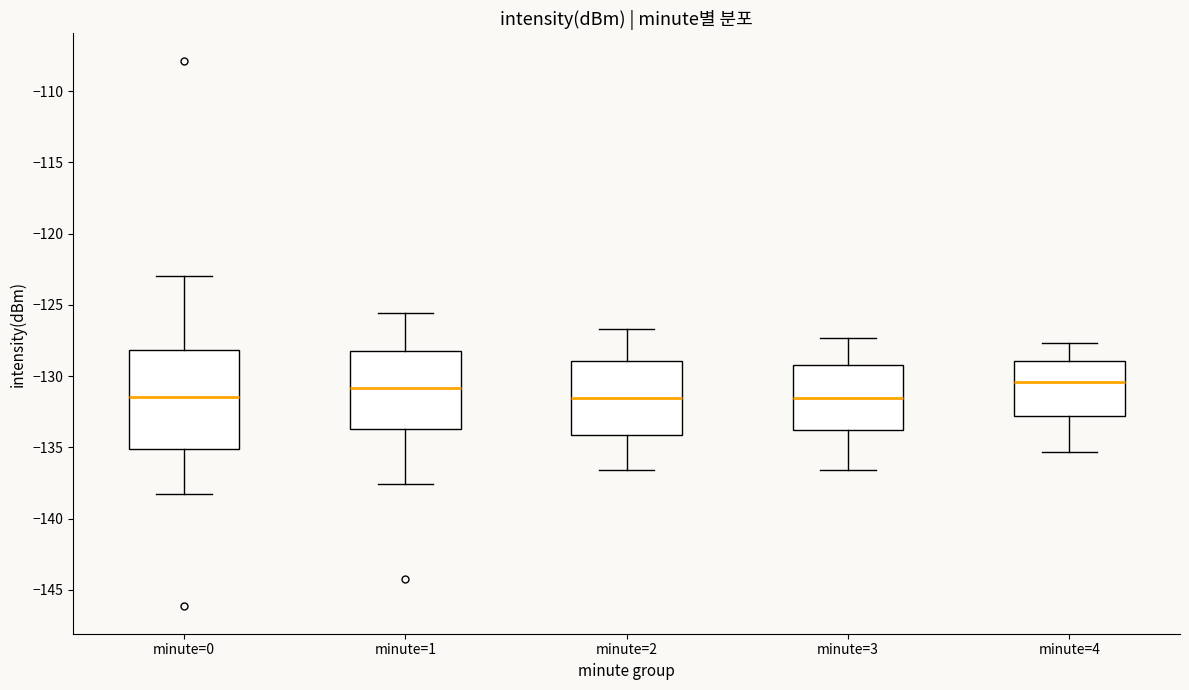

Reading left to right, transcribe this box plot: for each box, give where its median line is, the range the box spans, and where its two whiskers end, as read against the y-axis. The values are not printed on the chart, so give them approximately, as read against the axis.

minute=0: median -131.5, box -135.0 to -128.0, whiskers -138.5 to -123.0
minute=1: median -131.0, box -133.5 to -128.0, whiskers -137.5 to -125.5
minute=2: median -131.5, box -134.0 to -129.0, whiskers -136.5 to -126.5
minute=3: median -131.5, box -134.0 to -129.5, whiskers -136.5 to -127.5
minute=4: median -130.5, box -133.0 to -129.0, whiskers -135.5 to -127.5